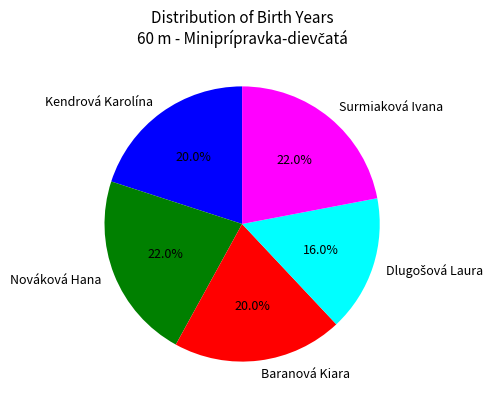

Do Nováková Hana and Kendrová Karolína together represent more than half of the pie?

No